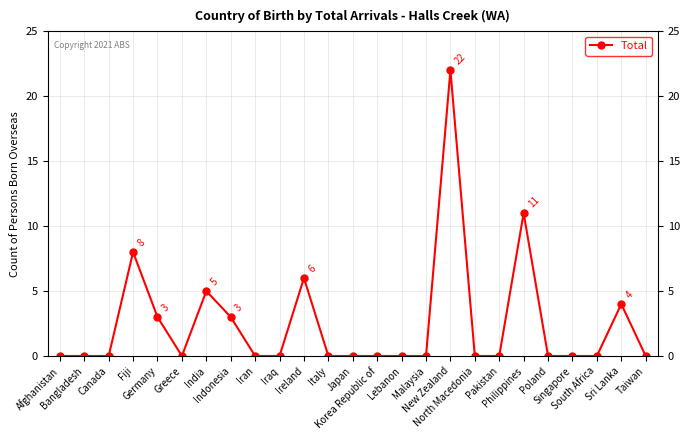

What is the difference between the maximum and minimum values?

22